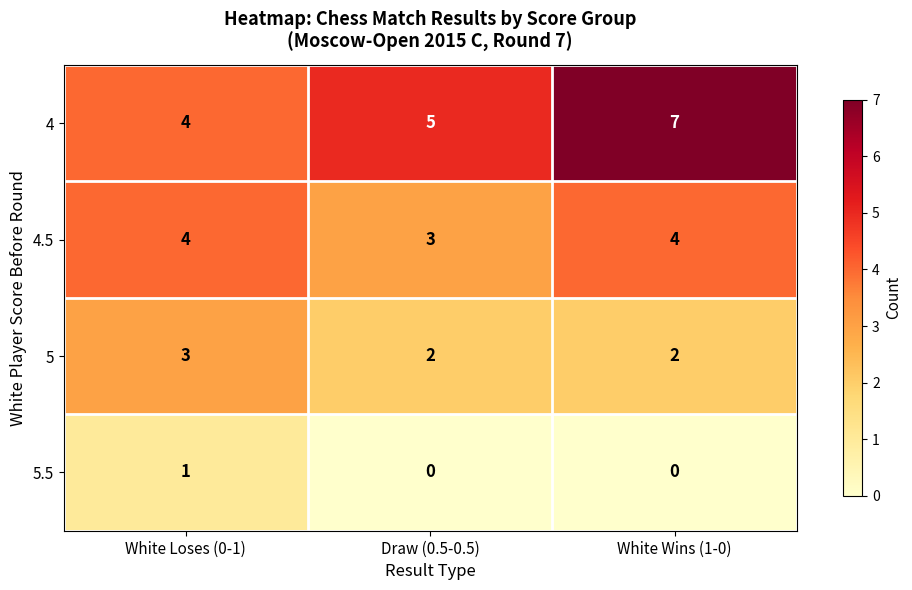

At how many categories does at least one series exceed 1?

3